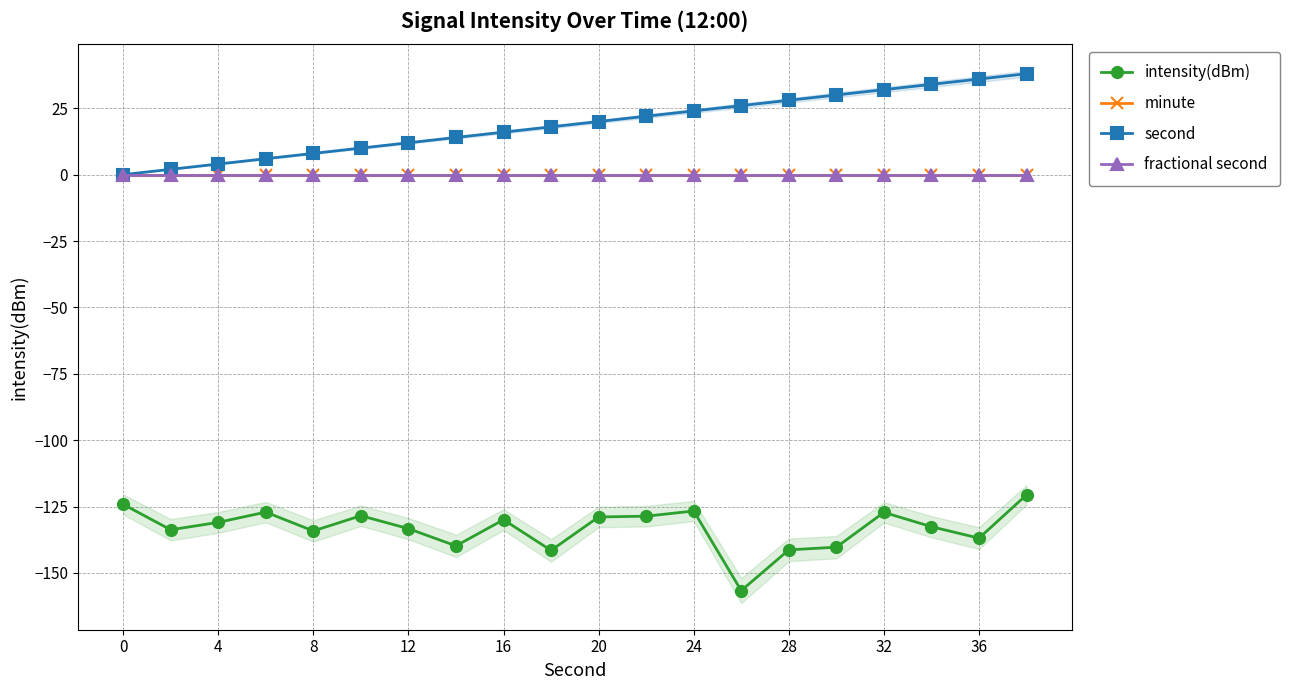

Does the chart have visible grid lines?

Yes